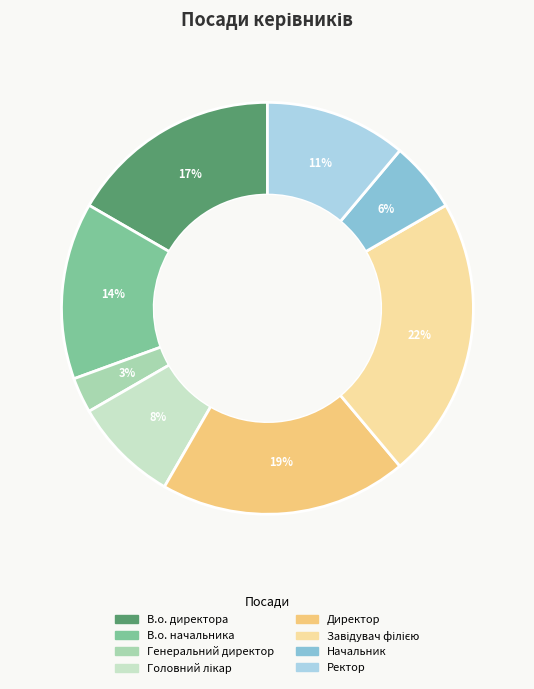

Is there any slice that represents more than half of the pie?

No